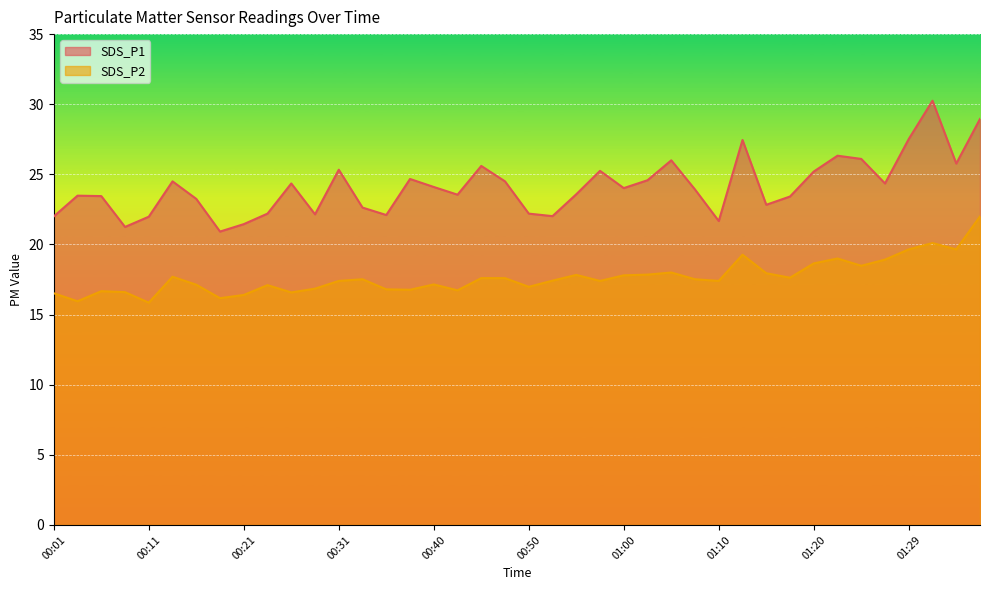

The value of SDS_P1 at 00:31 is 42.5. True or false?

False